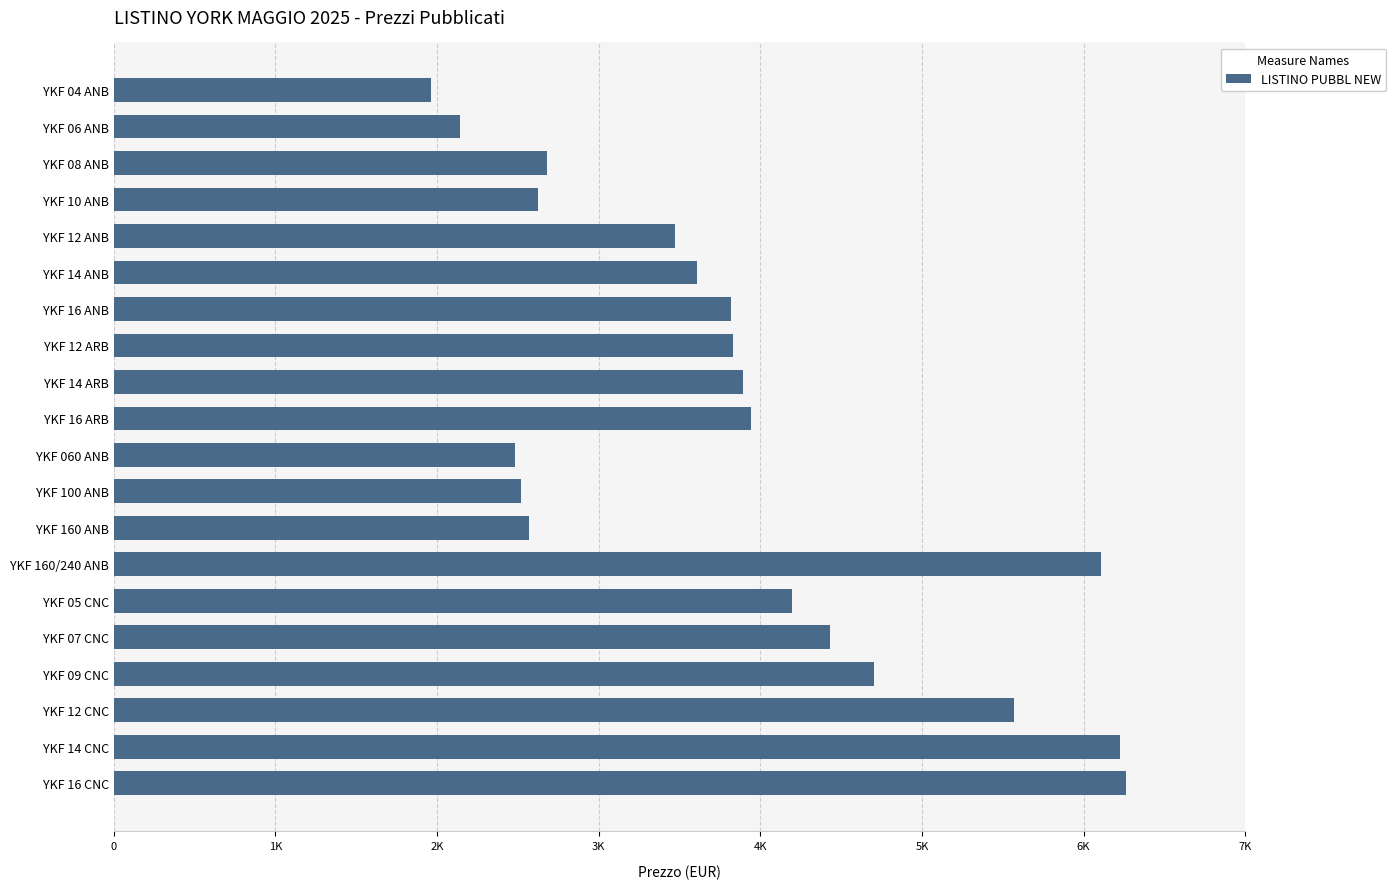

Are the bars grouped side by side (vs. stacked)?

No